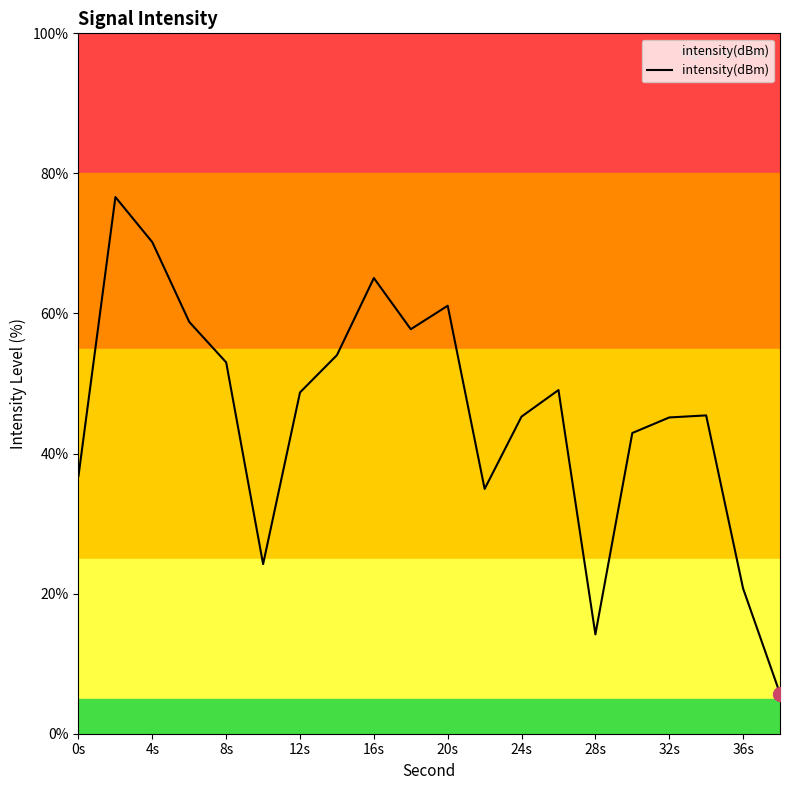

What is the maximum value shown in the chart?

76.6